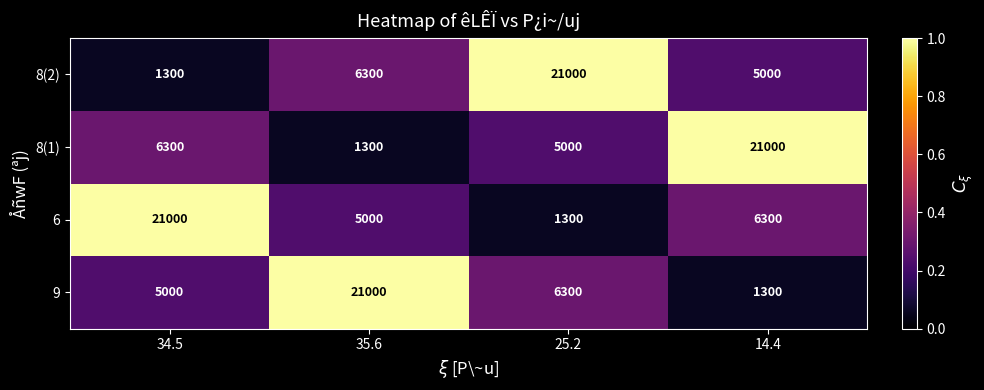

How many distinct data groups are displayed?

4